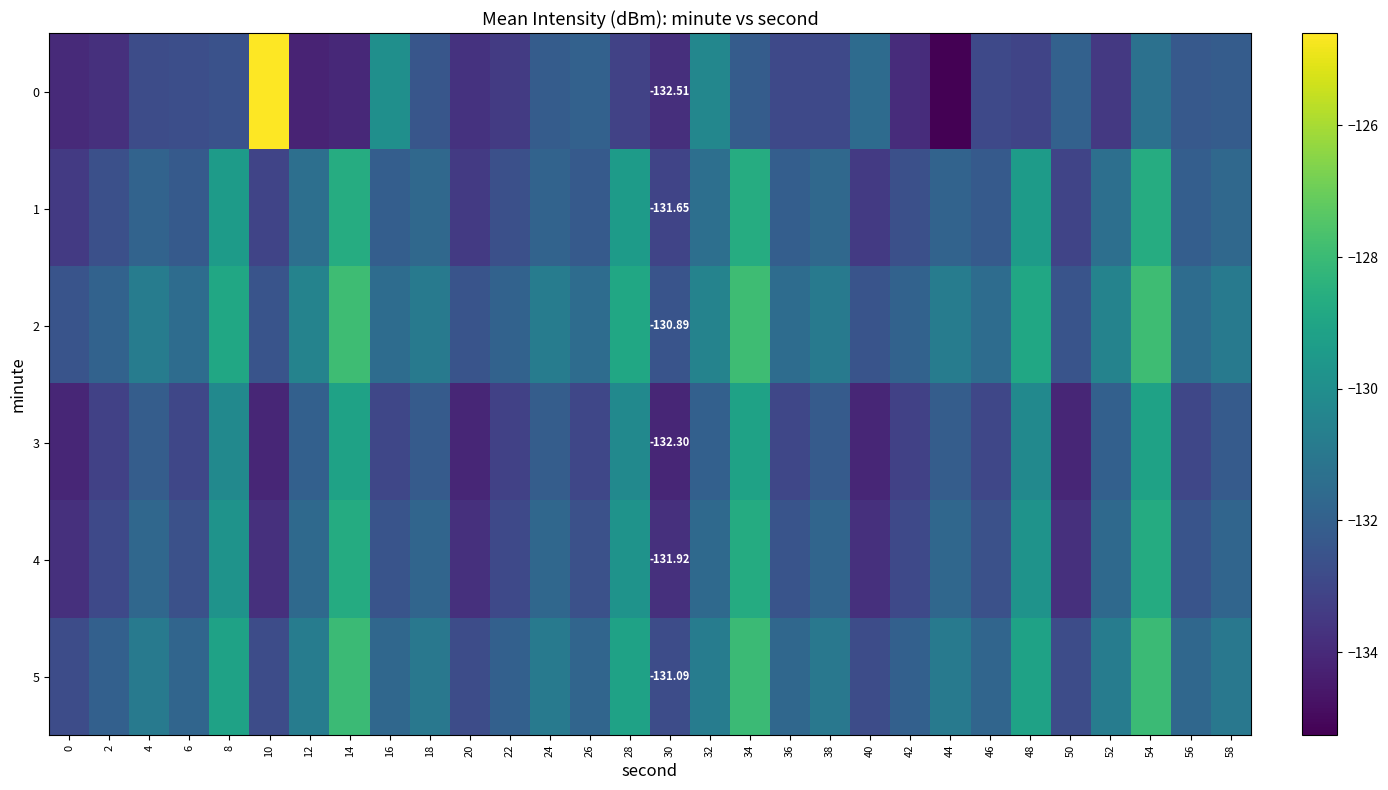

What is the minimum value for 4?

-133.8